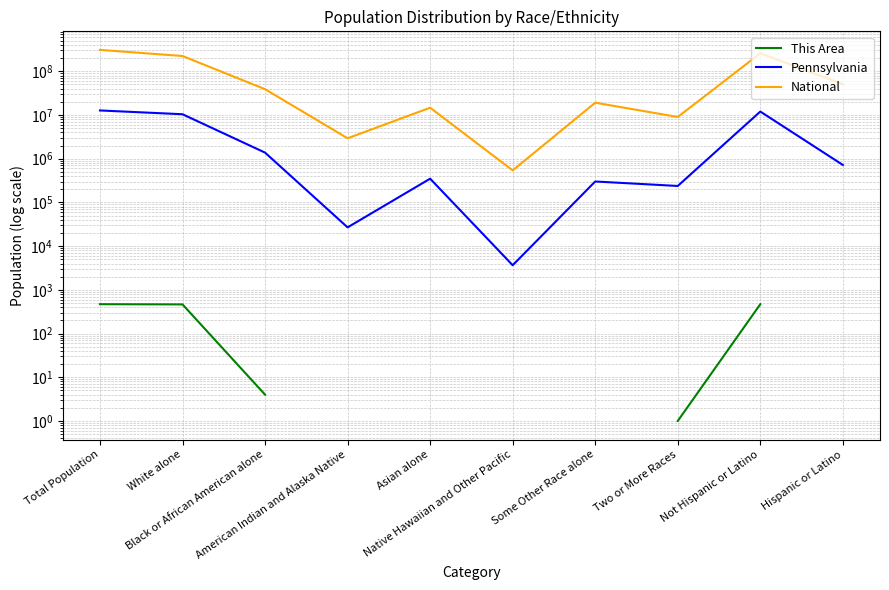

What is the sum of all National values?

926236614.0